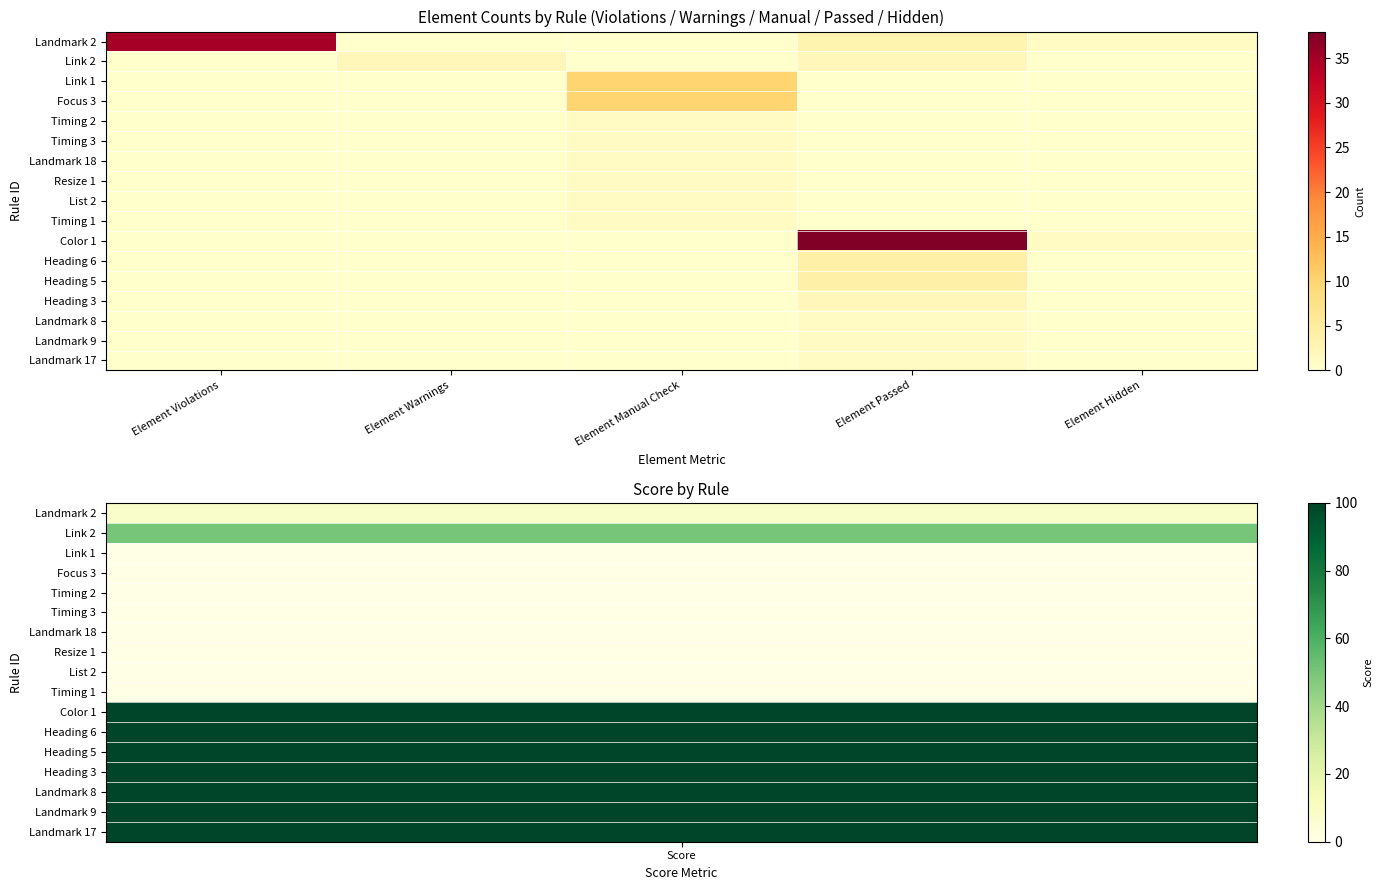

Reading left to right, extract all data points from this chart.

Landmark 2: Element Violations=35	Element Warnings=0	Element Manual Check=0	Element Passed=3	Element Hidden=1
Link 2: Element Violations=0	Element Warnings=2	Element Manual Check=0	Element Passed=2	Element Hidden=0
Link 1: Element Violations=0	Element Warnings=0	Element Manual Check=10	Element Passed=0	Element Hidden=0
Focus 3: Element Violations=0	Element Warnings=0	Element Manual Check=10	Element Passed=0	Element Hidden=0
Timing 2: Element Violations=0	Element Warnings=0	Element Manual Check=1	Element Passed=0	Element Hidden=0
Timing 3: Element Violations=0	Element Warnings=0	Element Manual Check=1	Element Passed=0	Element Hidden=0
Landmark 18: Element Violations=0	Element Warnings=0	Element Manual Check=1	Element Passed=0	Element Hidden=0
Resize 1: Element Violations=0	Element Warnings=0	Element Manual Check=1	Element Passed=0	Element Hidden=0
List 2: Element Violations=0	Element Warnings=0	Element Manual Check=1	Element Passed=0	Element Hidden=0
Timing 1: Element Violations=0	Element Warnings=0	Element Manual Check=1	Element Passed=0	Element Hidden=0
Color 1: Element Violations=0	Element Warnings=0	Element Manual Check=0	Element Passed=38	Element Hidden=1
Heading 6: Element Violations=0	Element Warnings=0	Element Manual Check=0	Element Passed=4	Element Hidden=0
Heading 5: Element Violations=0	Element Warnings=0	Element Manual Check=0	Element Passed=4	Element Hidden=0
Heading 3: Element Violations=0	Element Warnings=0	Element Manual Check=0	Element Passed=2	Element Hidden=0
Landmark 8: Element Violations=0	Element Warnings=0	Element Manual Check=0	Element Passed=1	Element Hidden=0
Landmark 9: Element Violations=0	Element Warnings=0	Element Manual Check=0	Element Passed=1	Element Hidden=0
Landmark 17: Element Violations=0	Element Warnings=0	Element Manual Check=0	Element Passed=1	Element Hidden=0